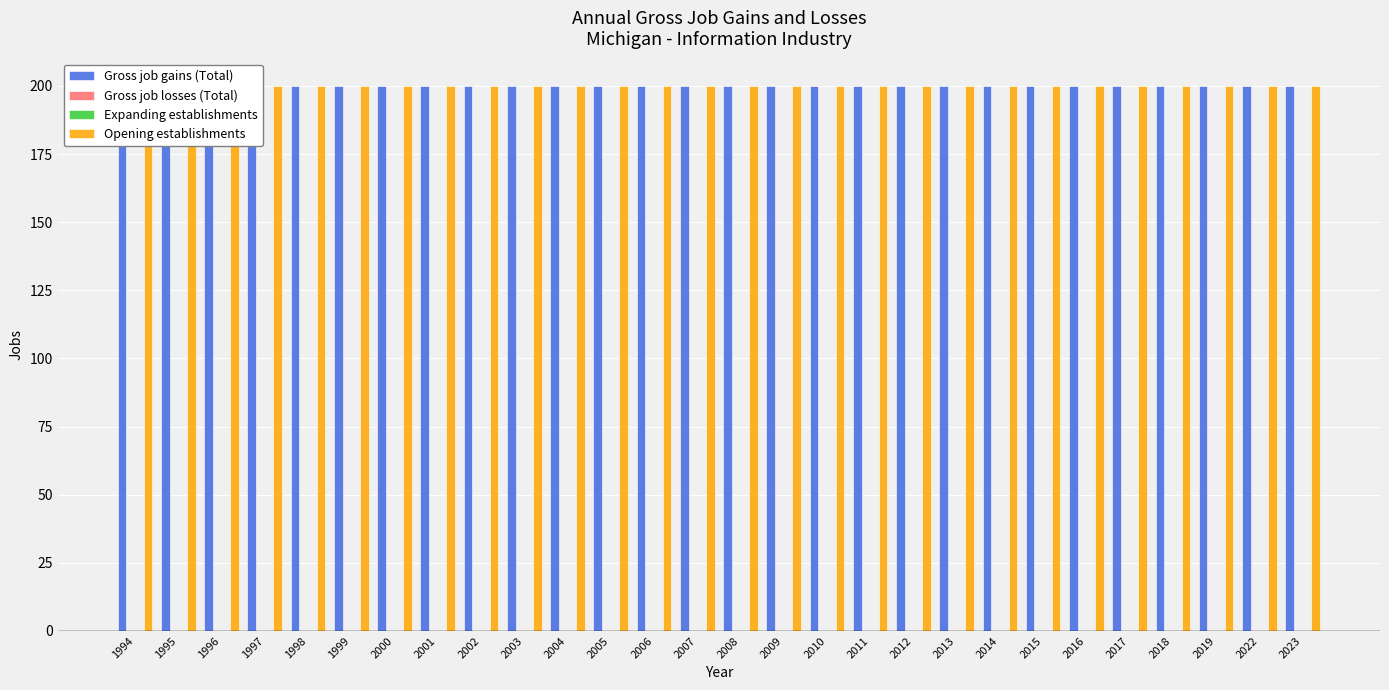

What are all the series names shown in the legend?

Gross job gains (Total), Gross job losses (Total), Expanding establishments, Opening establishments